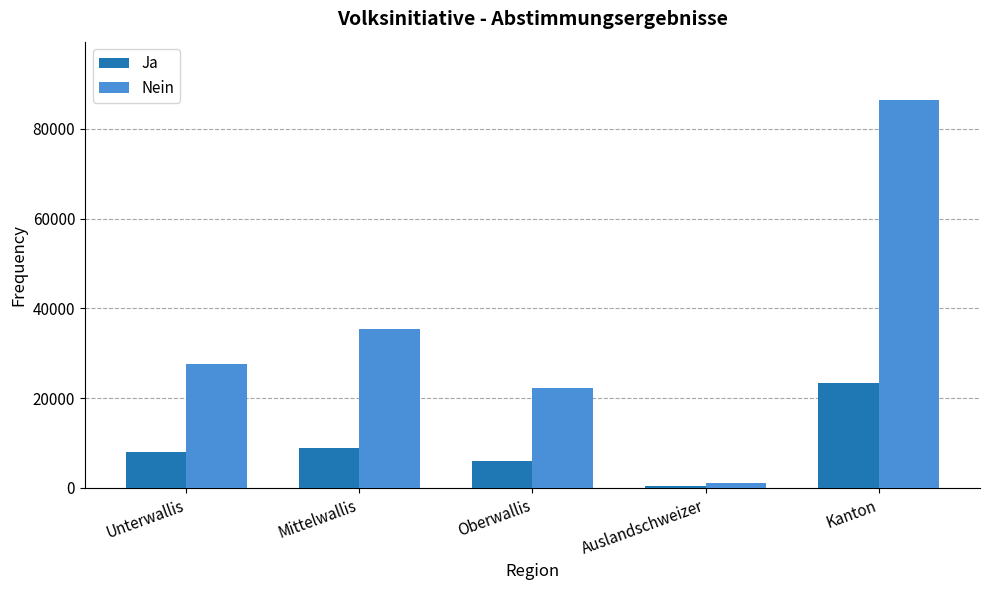

What is the difference between the highest and lowest values at Kanton?

63159